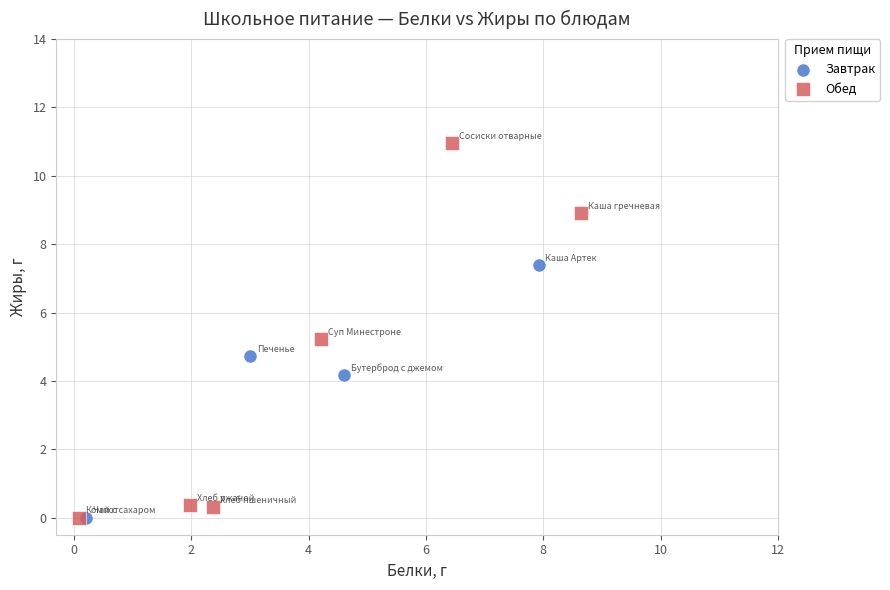

Which series reaches the maximum Y coordinate?

Обед